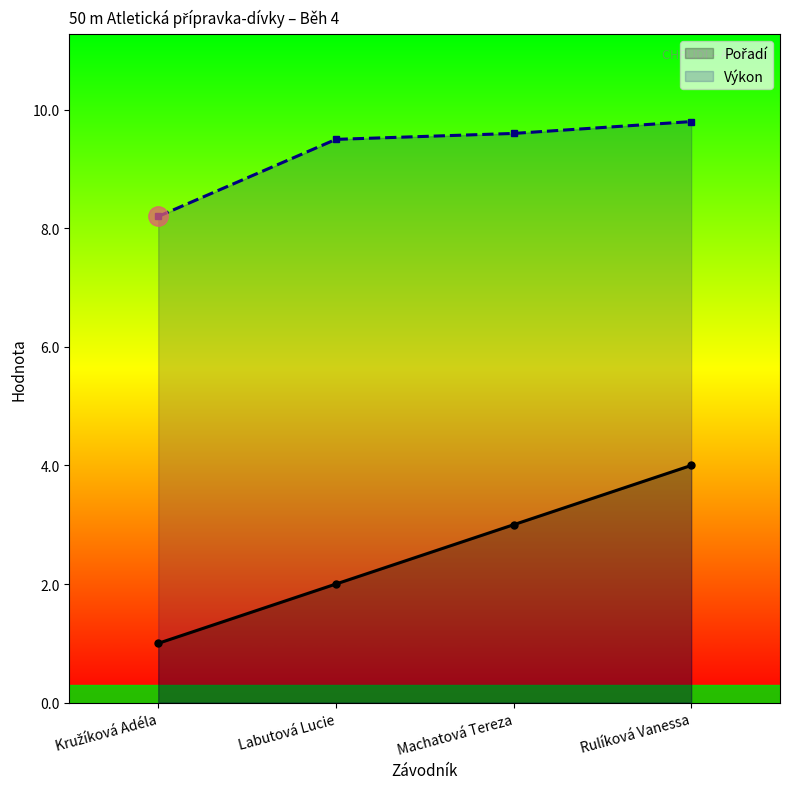

What are all the series names shown in the legend?

Pořadí, Výkon